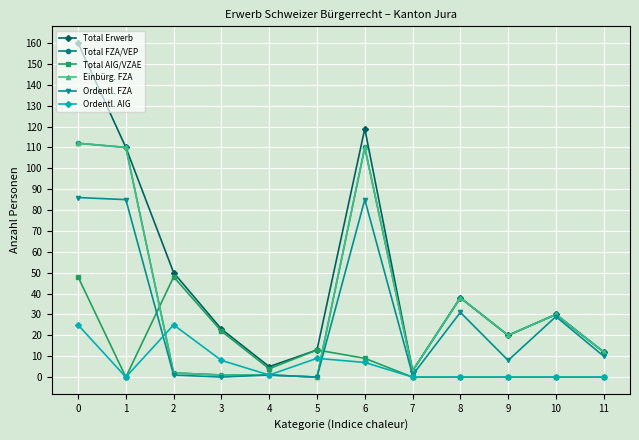

At which label is Total AIG/VZAE closest to 24?

3